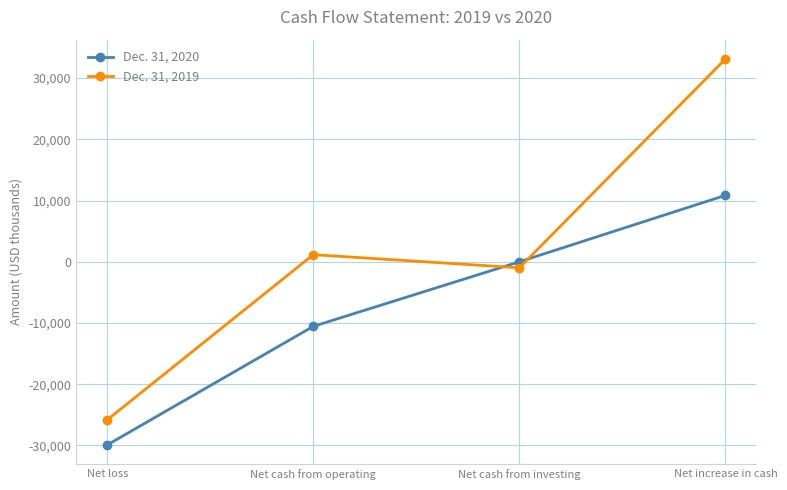

What is the difference between the maximum and minimum values in the Dec. 31, 2019 series?

58962